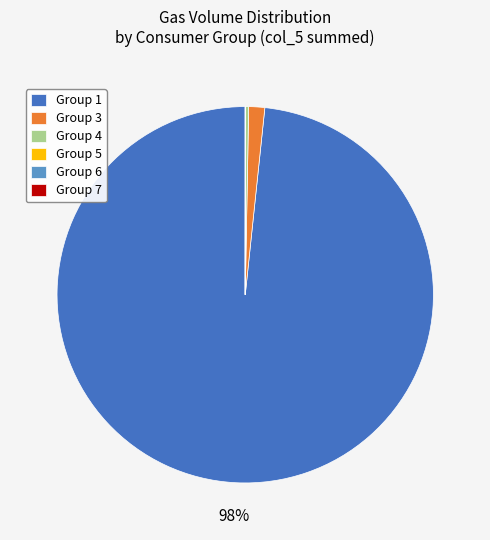

Which category has the biggest portion of the pie?

Group 1